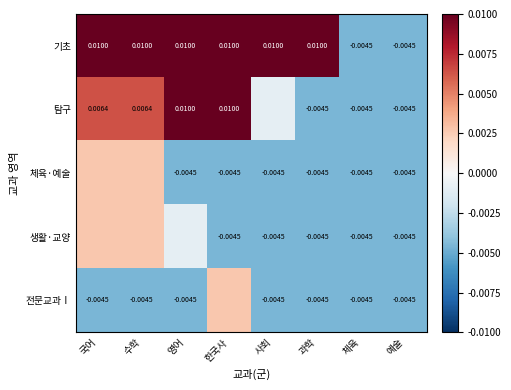

Is the value of 생활·교양 at 사회 greater than the value of 기초 at 과학?

No